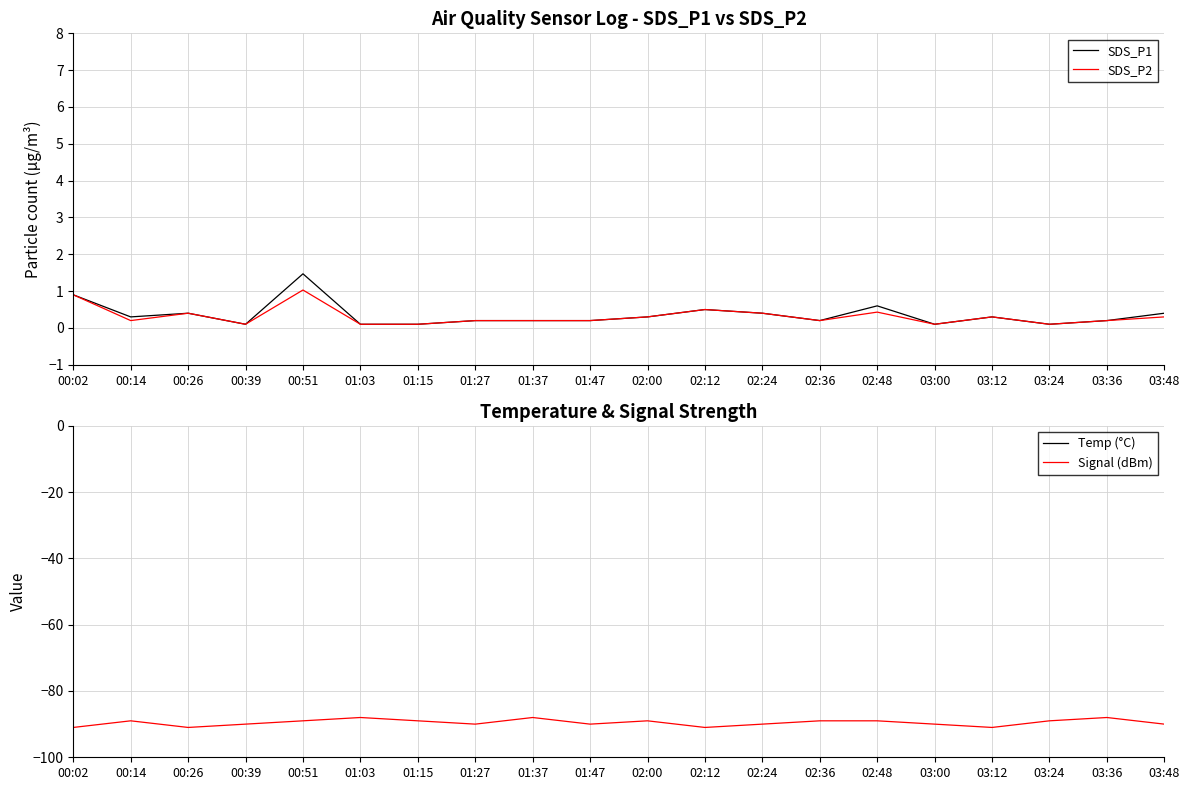

Where is the first local minimum for Signal (dBm)?

00:26